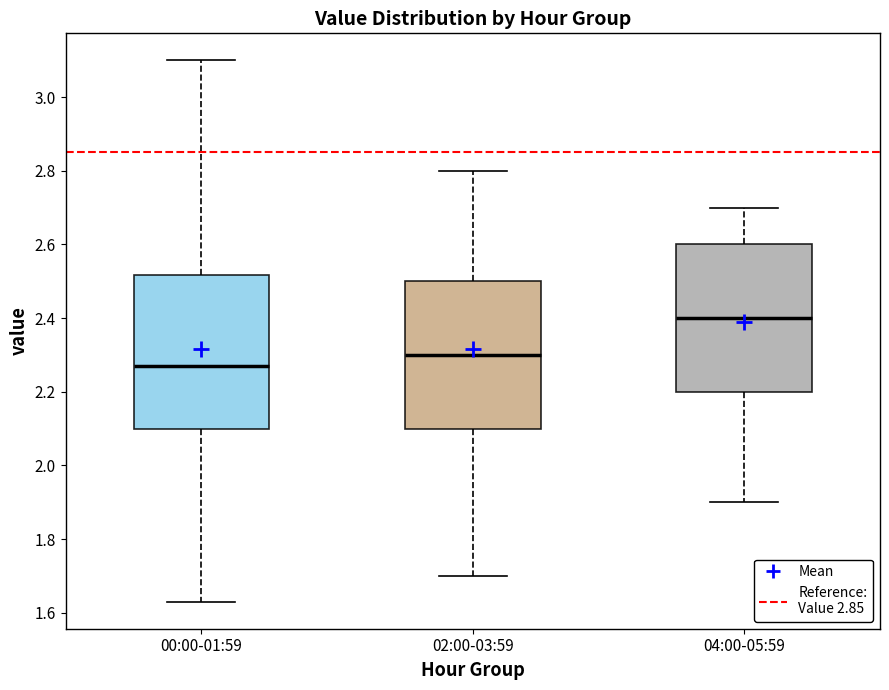

Where does the median line of the box for 02:00-03:59 sit on the y-axis? The values are not printed on the chart, so give them approximately, as read against the axis.

2.30